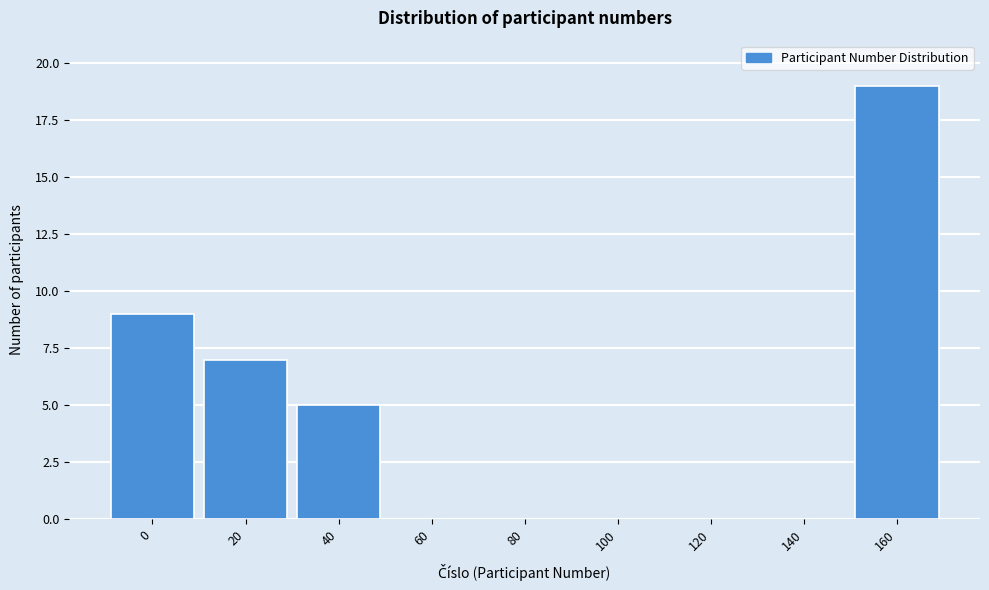

Reading right to left, list all the values displayed in this chart.

160=19	140=0	120=0	100=0	80=0	60=0	40=5	20=7	0=9